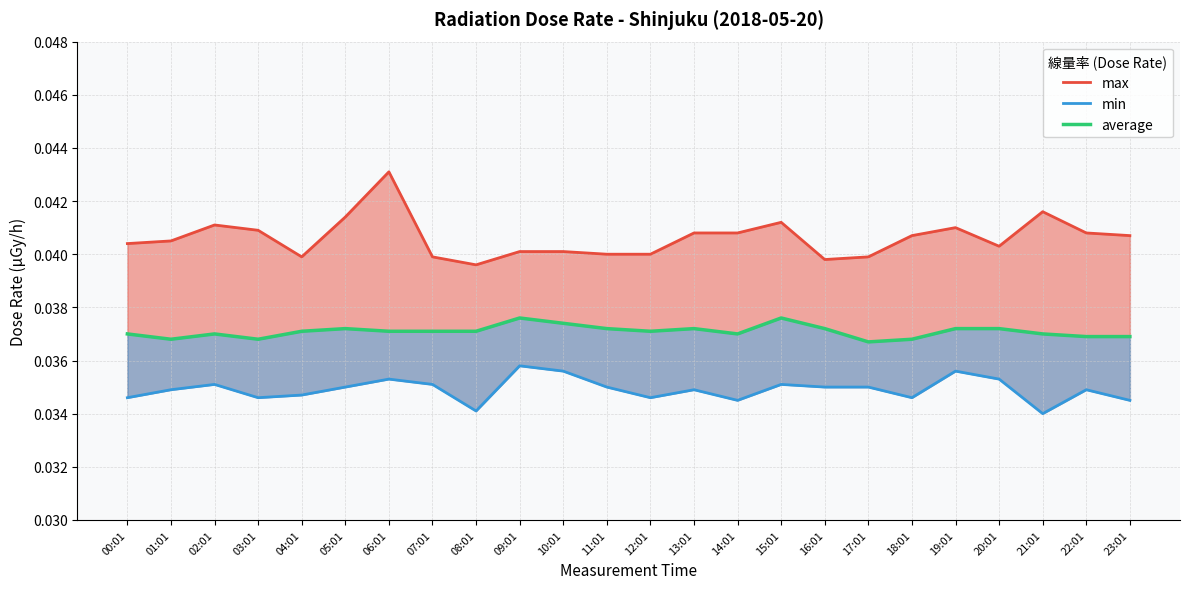

At which category does min reach its first local valley?

03:01